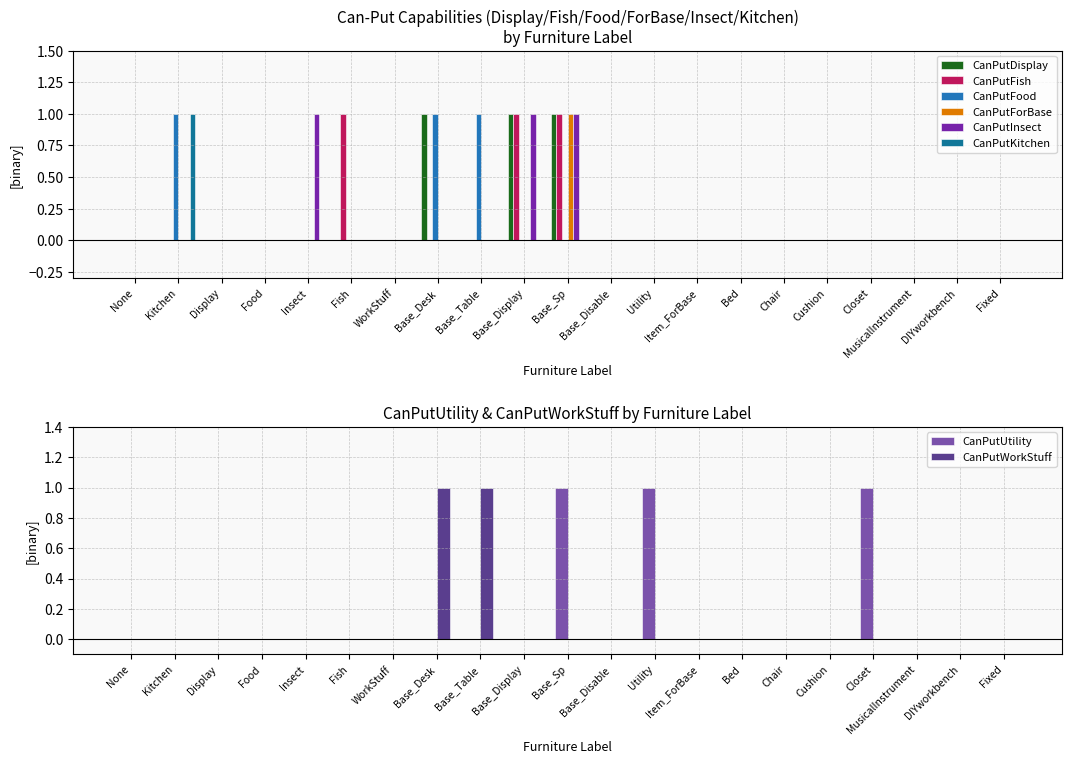

The value of CanPutUtility at Chair is 0. True or false?

True